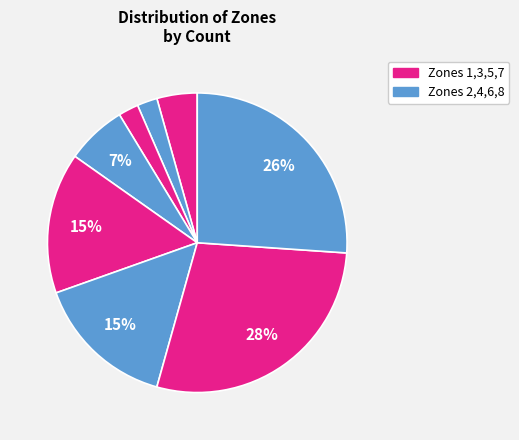

To the nearest percent, what is the average slice percentage?

12%